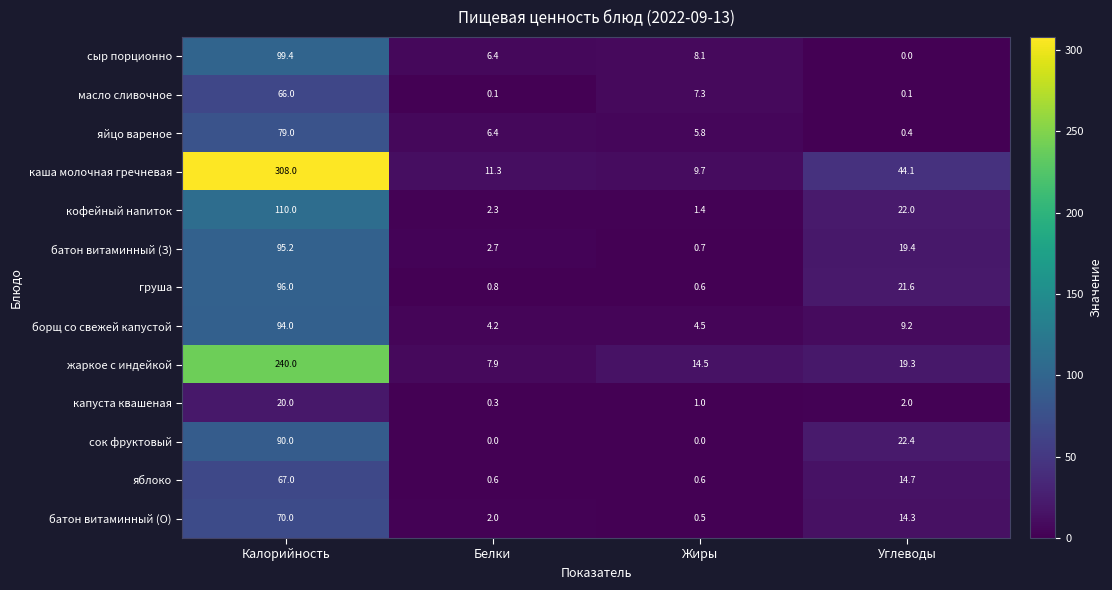

What is the average value of the кофейный напиток series?

33.9